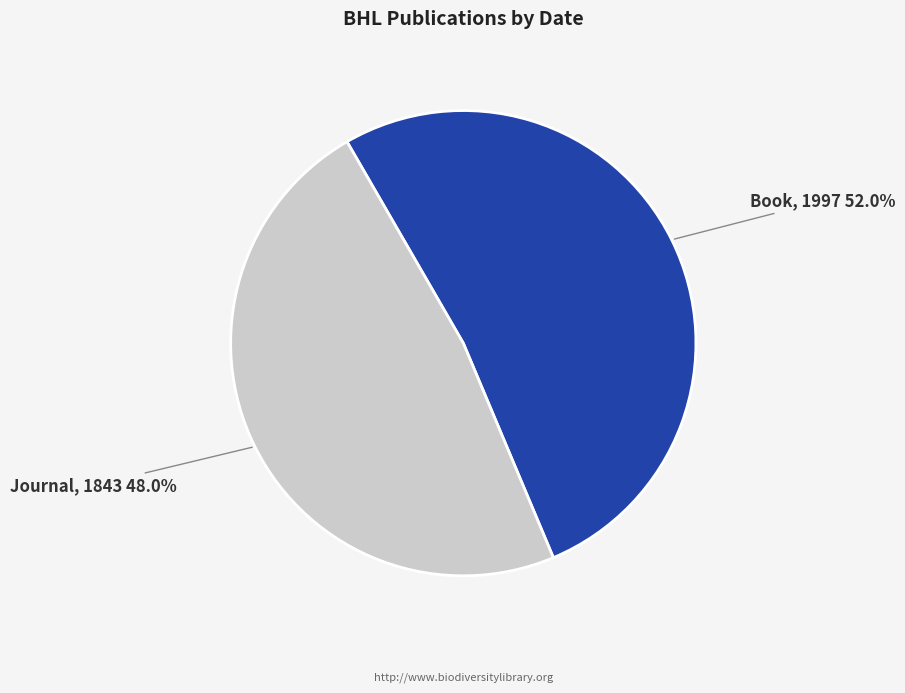

Which slice is the largest?

Book, 1997